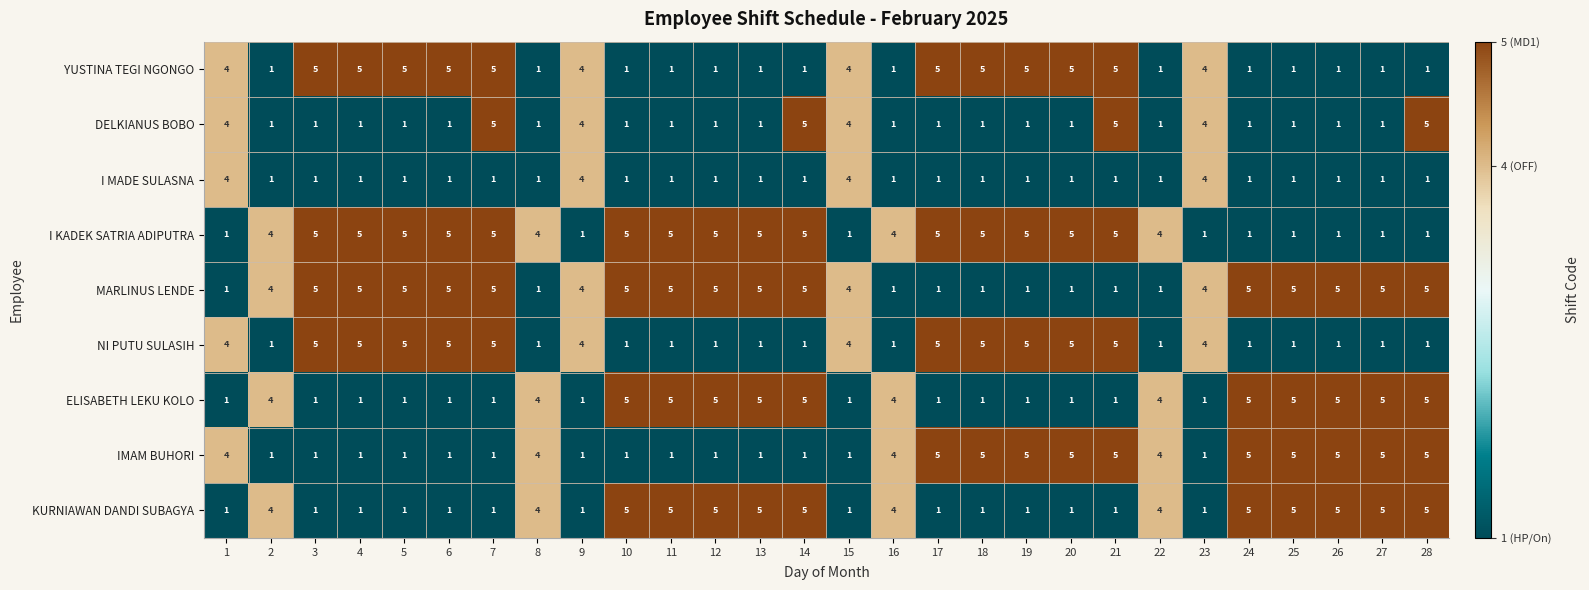

What is the sum of all I KADEK SATRIA ADIPUTRA values?

100